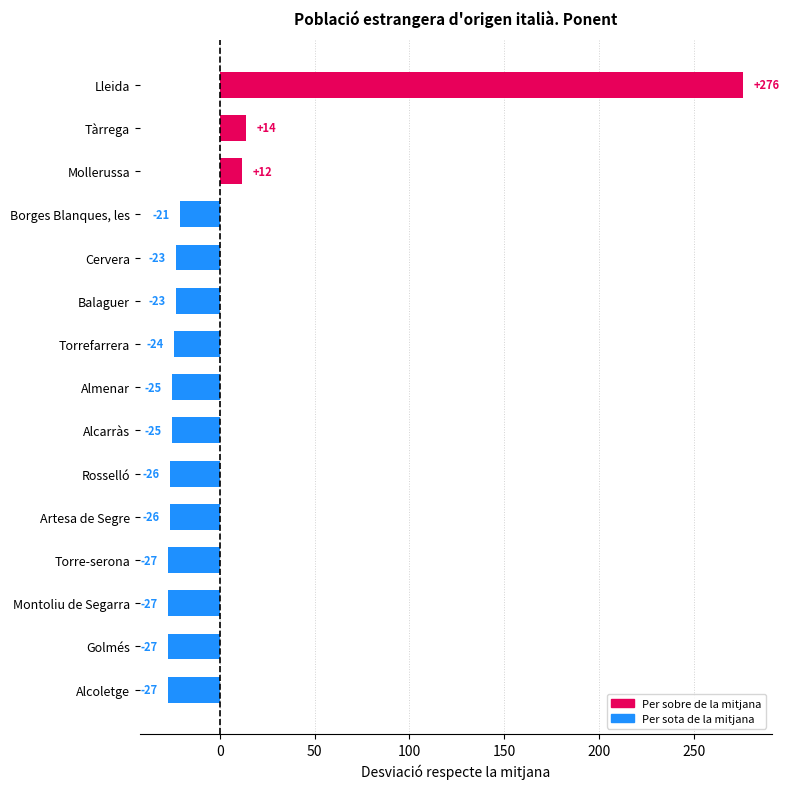

What is the maximum value shown in the chart?

275.9